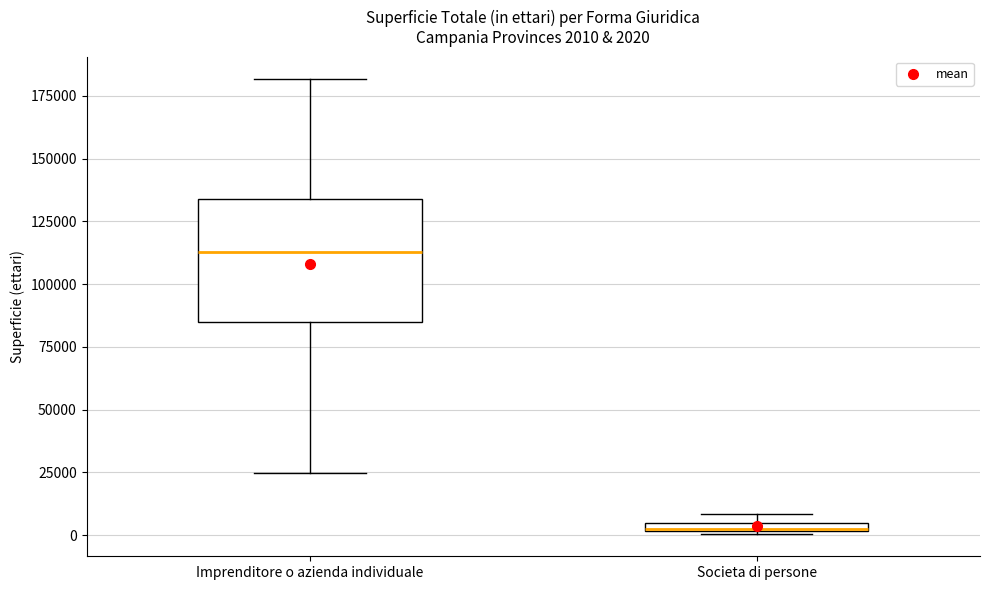

Which box is the tallest, from its lower edge to its upper edge?

Imprenditore o azienda individuale